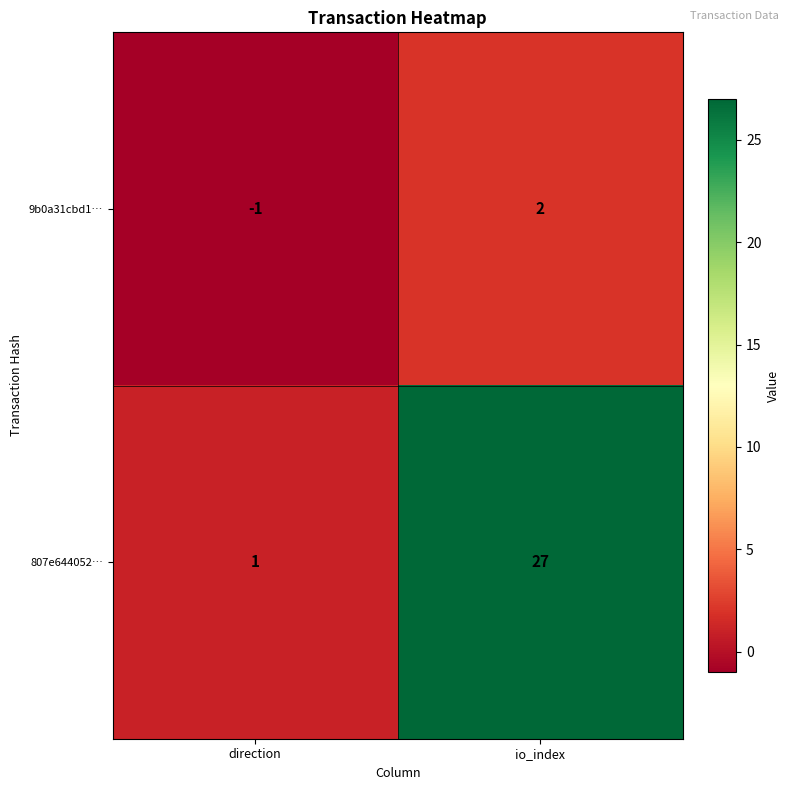

Rank the series by their maximum value, from highest to lowest.

807e644052…, 9b0a31cbd1…